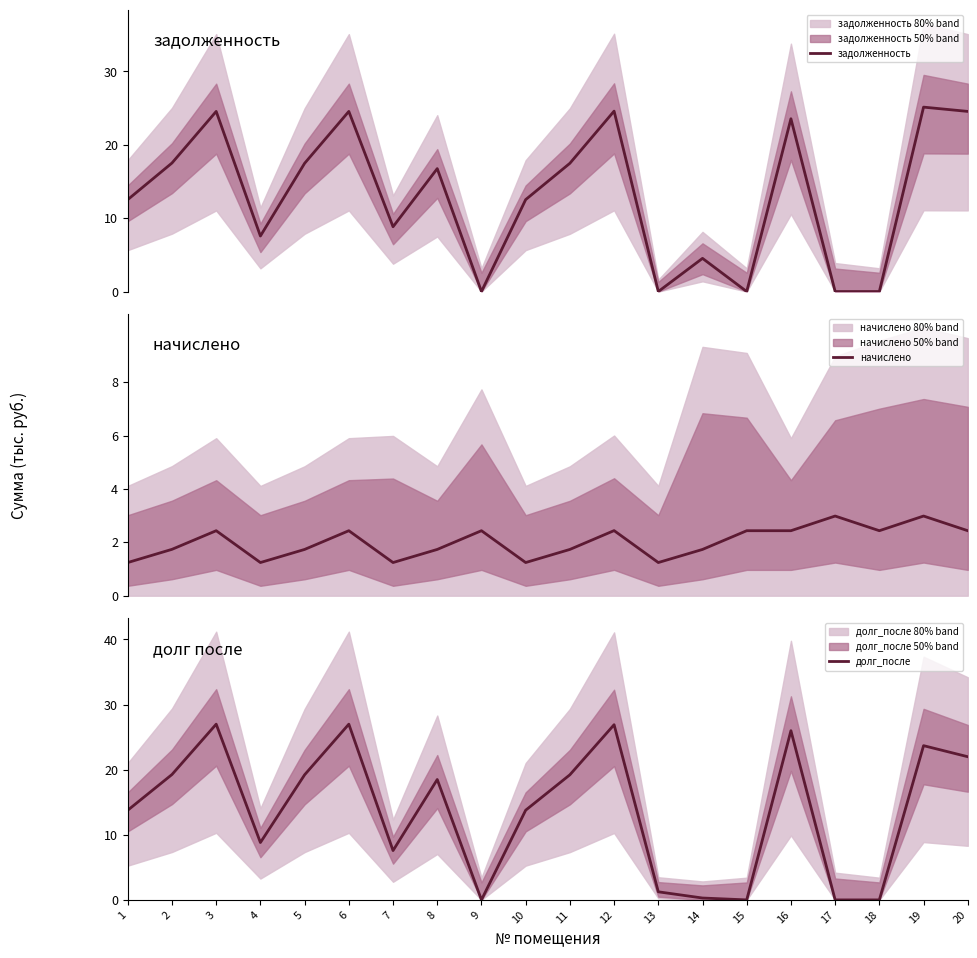

At which label does долг_после first exceed 18?

2